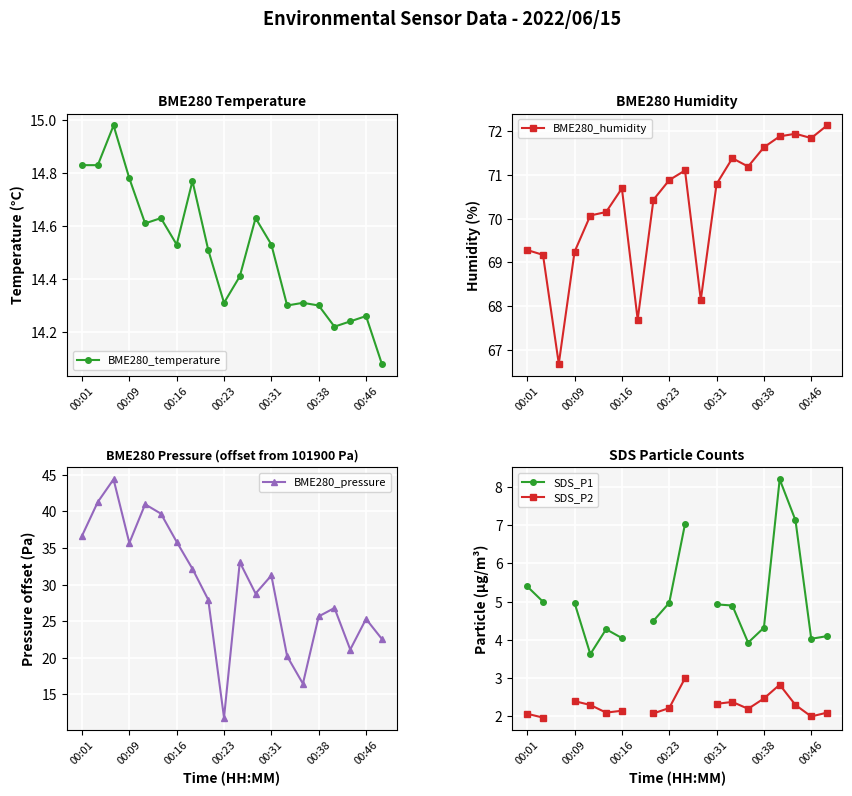

True or false: BME280_humidity and BME280_temperature intersect in this chart.

False